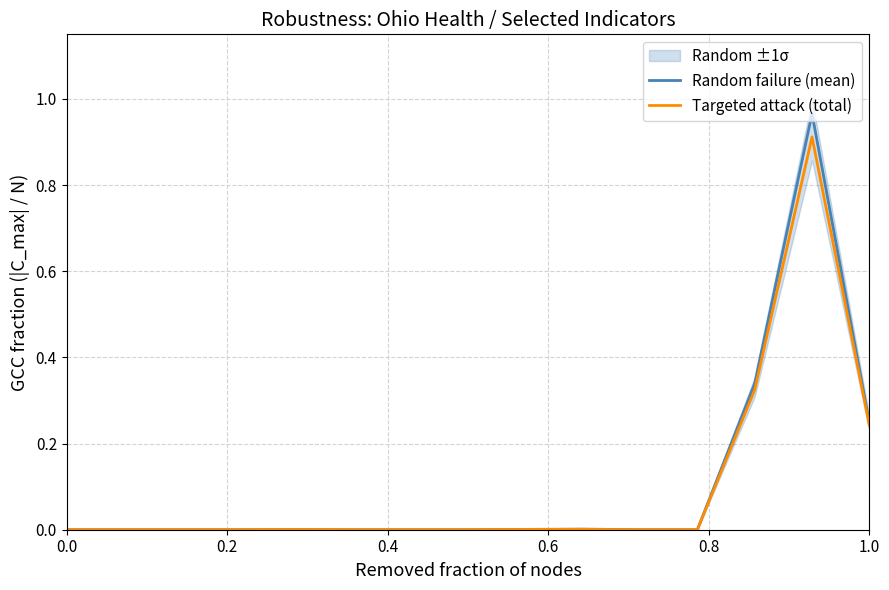

Rank the series by their maximum value, from highest to lowest.

Random failure (mean), Targeted attack (total)